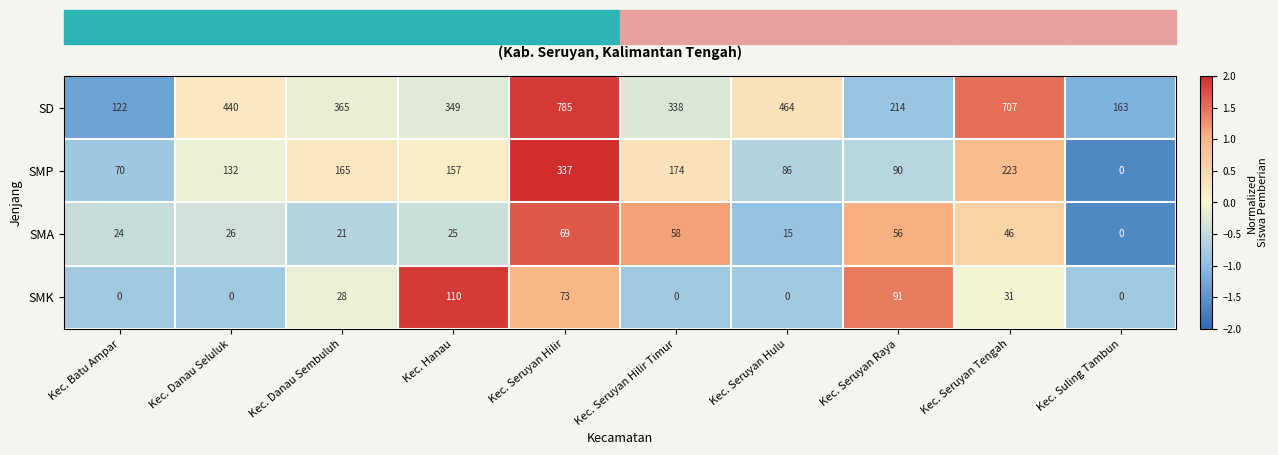

What is the greatest value displayed?

785